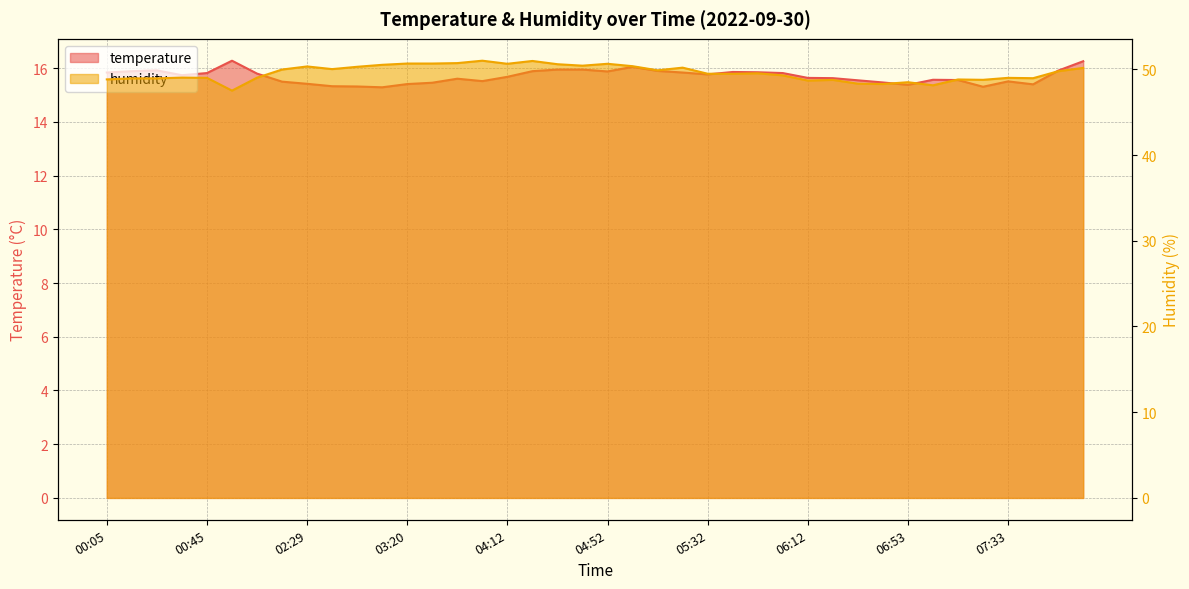

At which category is the sum across all series the highest?

04:22